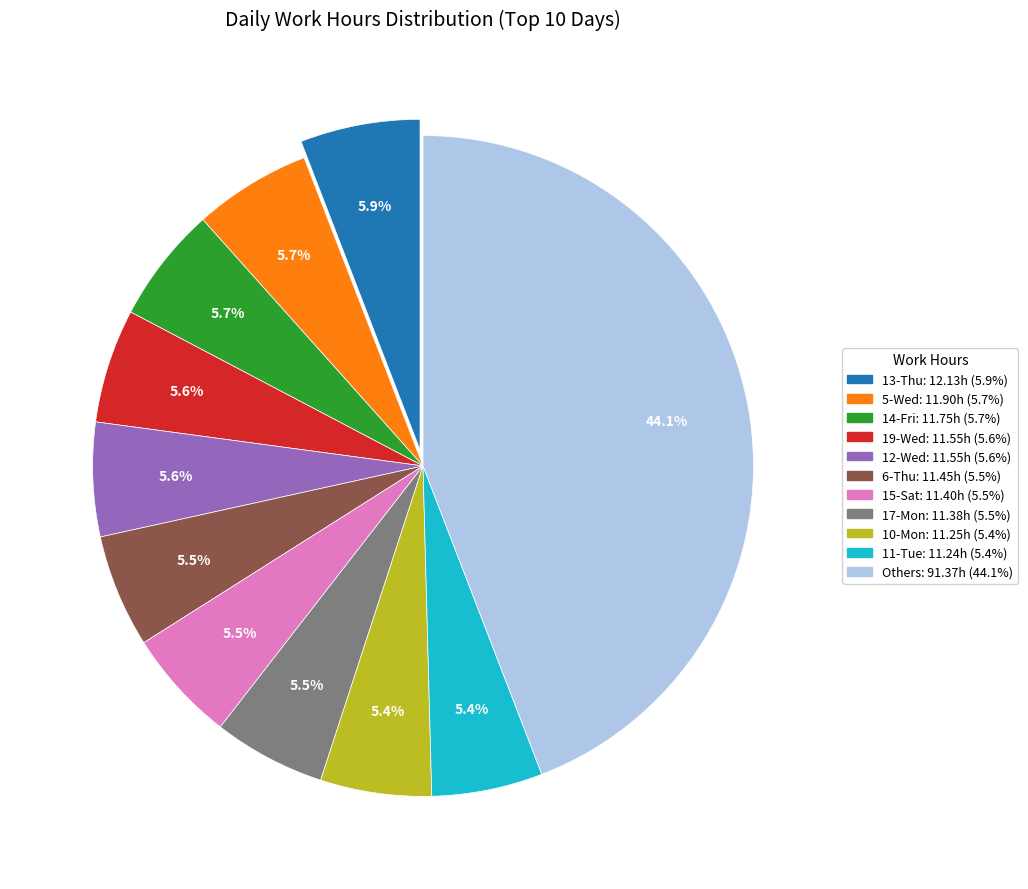

How many slices are in this pie chart?

11